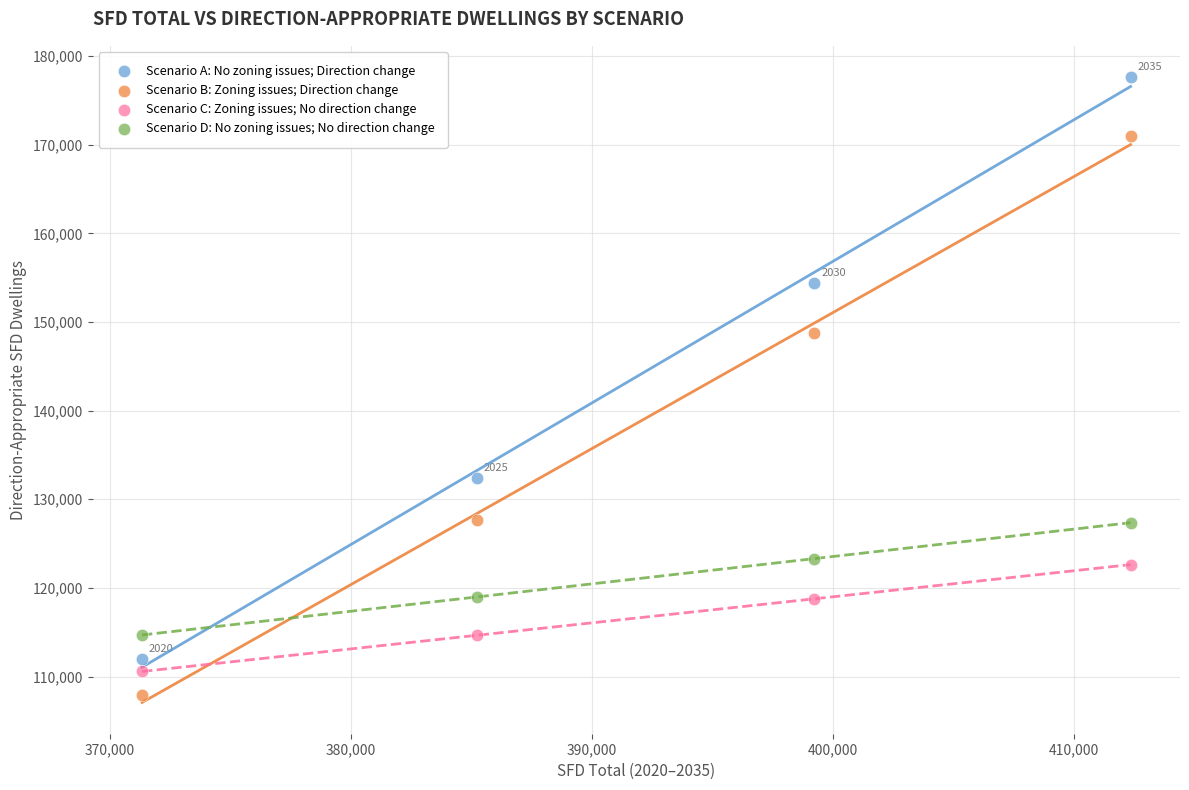

What are all the series names shown in the legend?

Scenario A: No zoning issues; Direction change, Scenario B: Zoning issues; Direction change, Scenario C: Zoning issues; No direction change, Scenario D: No zoning issues; No direction change